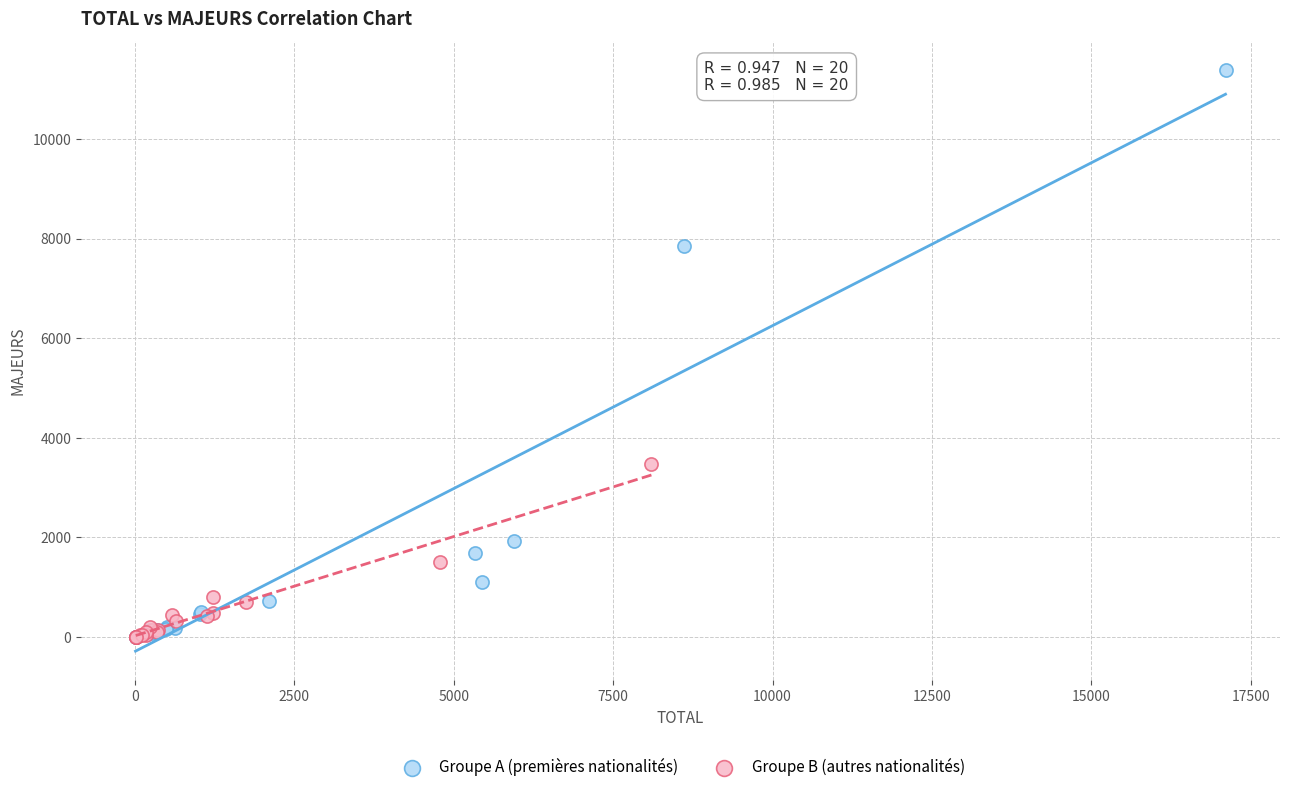

Which series contains the highest Y value?

Groupe A (premières nationalités)